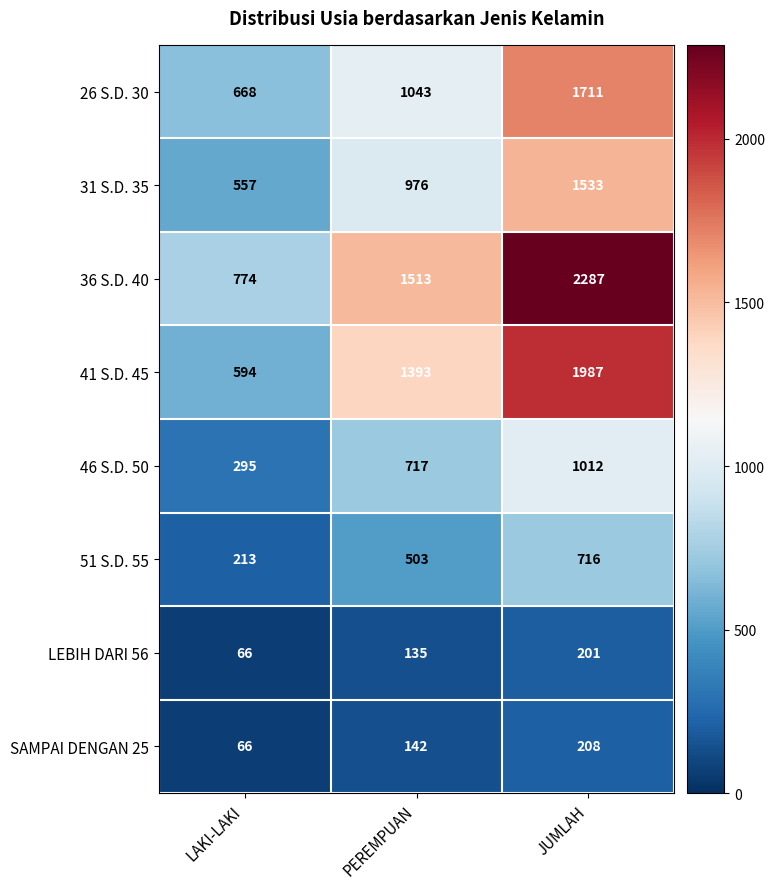

What is the average value of the 36 S.D. 40 series?

1525